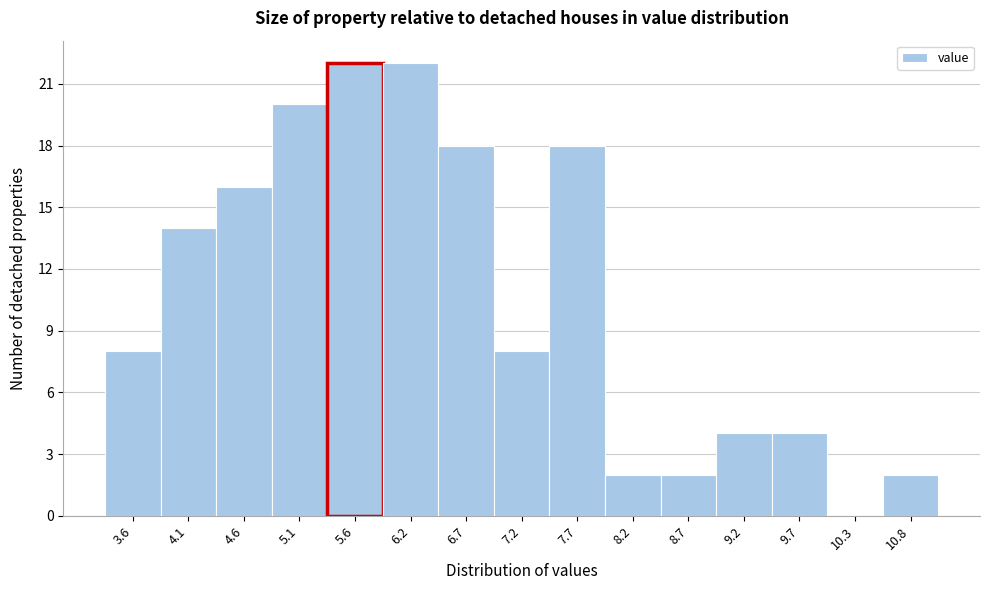

How tall is the bar that spans 5.9 to 6.4 on the x-axis? Neither the bar edges nor the heights are printed on the chart, so give them approximately, as read against the axes.

22